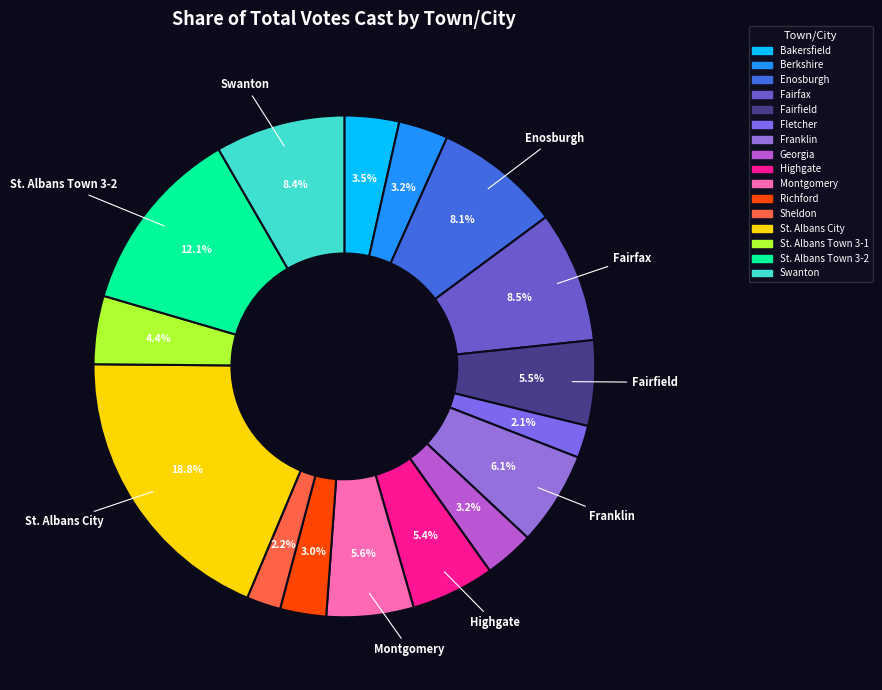

To the nearest percent, what is the average slice percentage?

6%